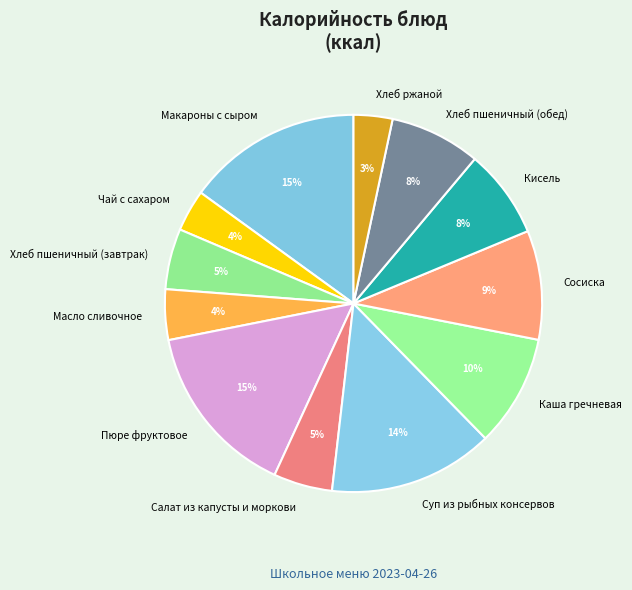

Between Каша гречневая and Суп из рыбных консервов, which is larger?

Суп из рыбных консервов